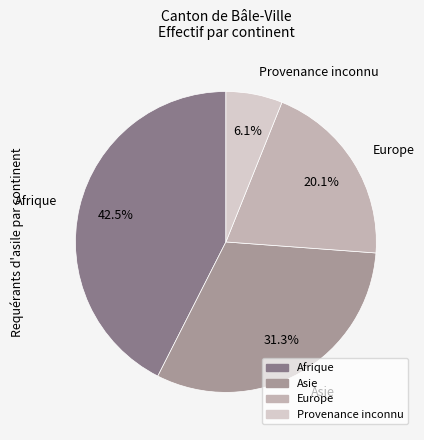

True or false: Asie accounts for 40% of the total.

False